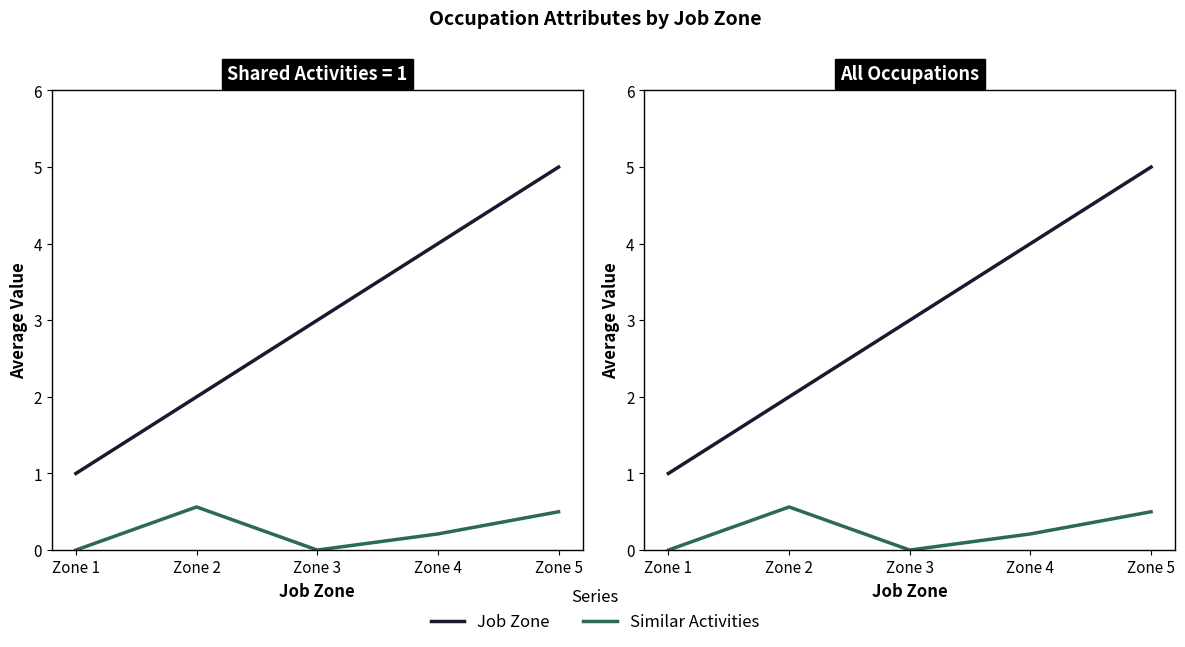

Reading left to right, what are all the values shown in this chart?

Job Zone: 1.0	2.0	3.0	4.0	5.0
Similar Activities: 0.0	0.6	0.0	0.2	0.5